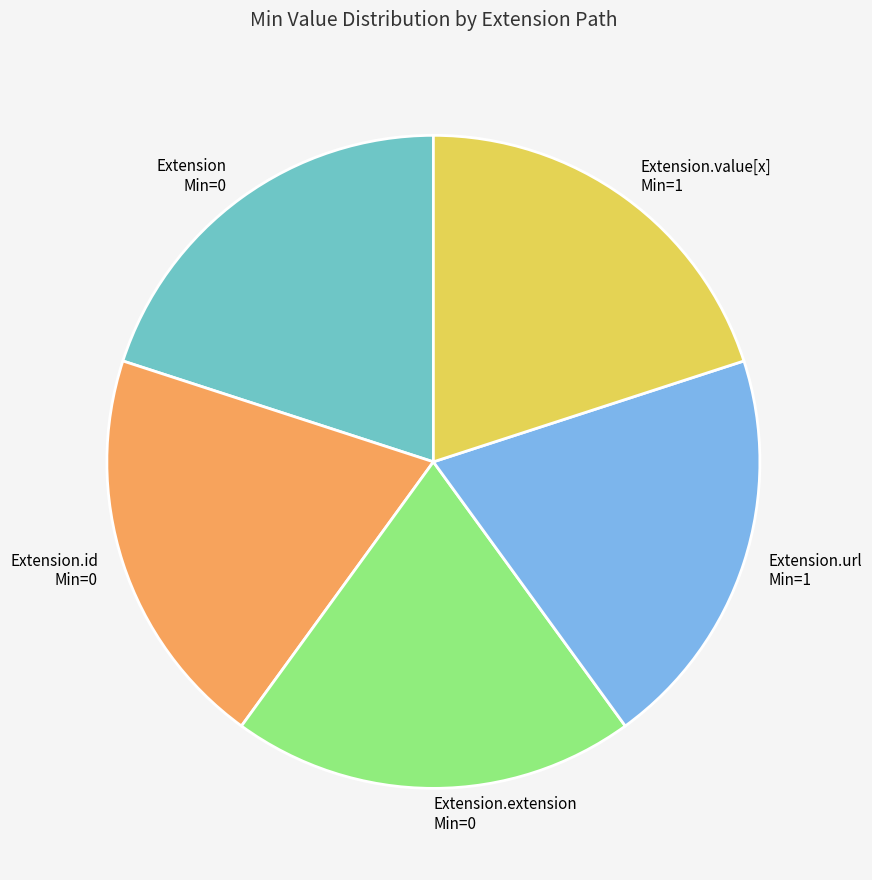

Do Extension.id Min=0 and Extension Min=0 together represent more than half of the pie?

No